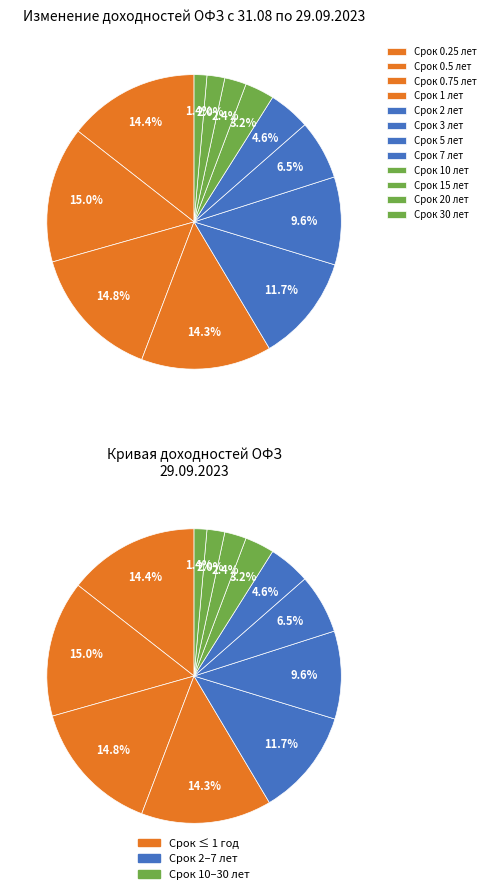

To the nearest percent, what portion does 1 represent?

14%